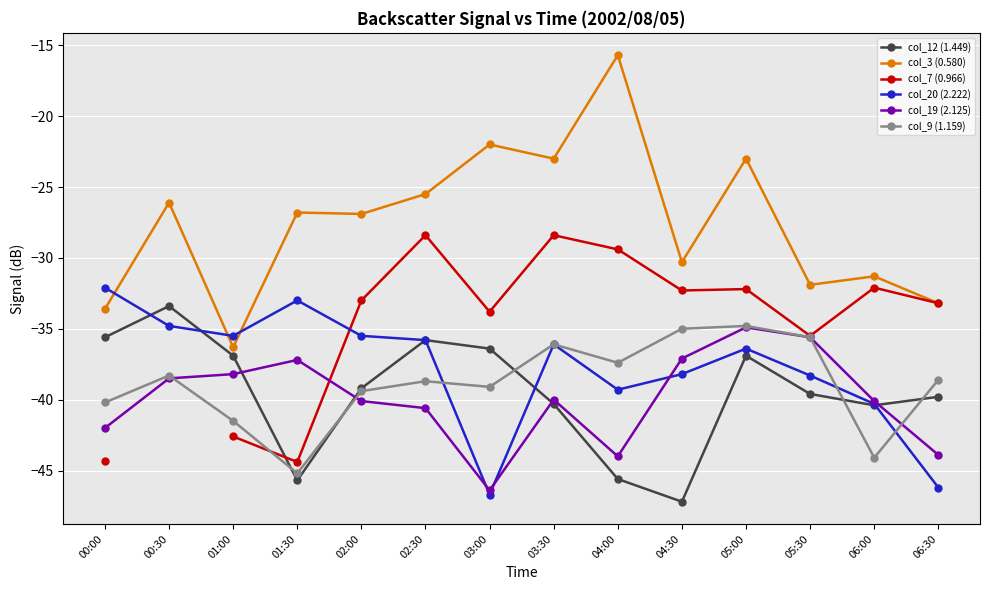

Is it true that col_20 (2.222) equals -58.5 at 05:00?

False